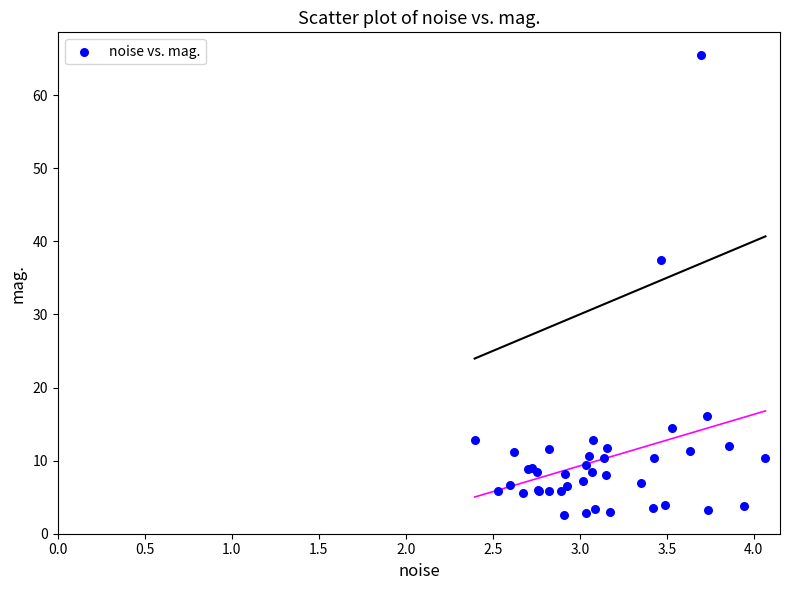

What Y value in the scatter plot is closest to 33?

37.4